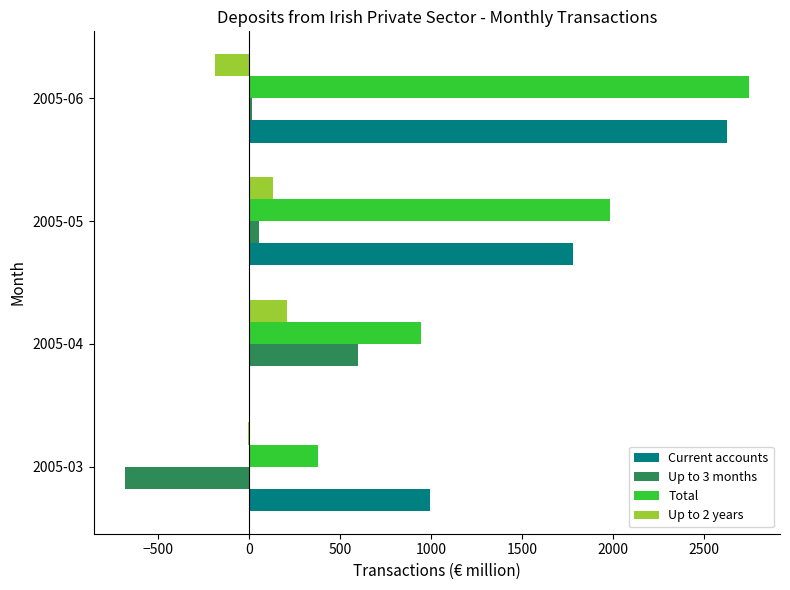

How many categories are shown in the chart?

4